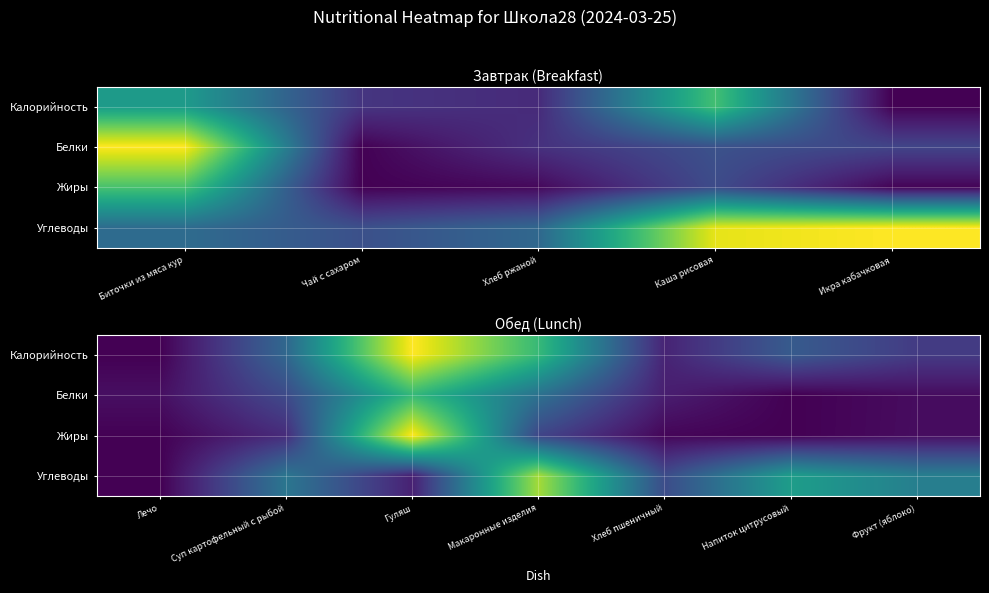

What is the difference between the second highest and minimum values in the Белки series?

0.4